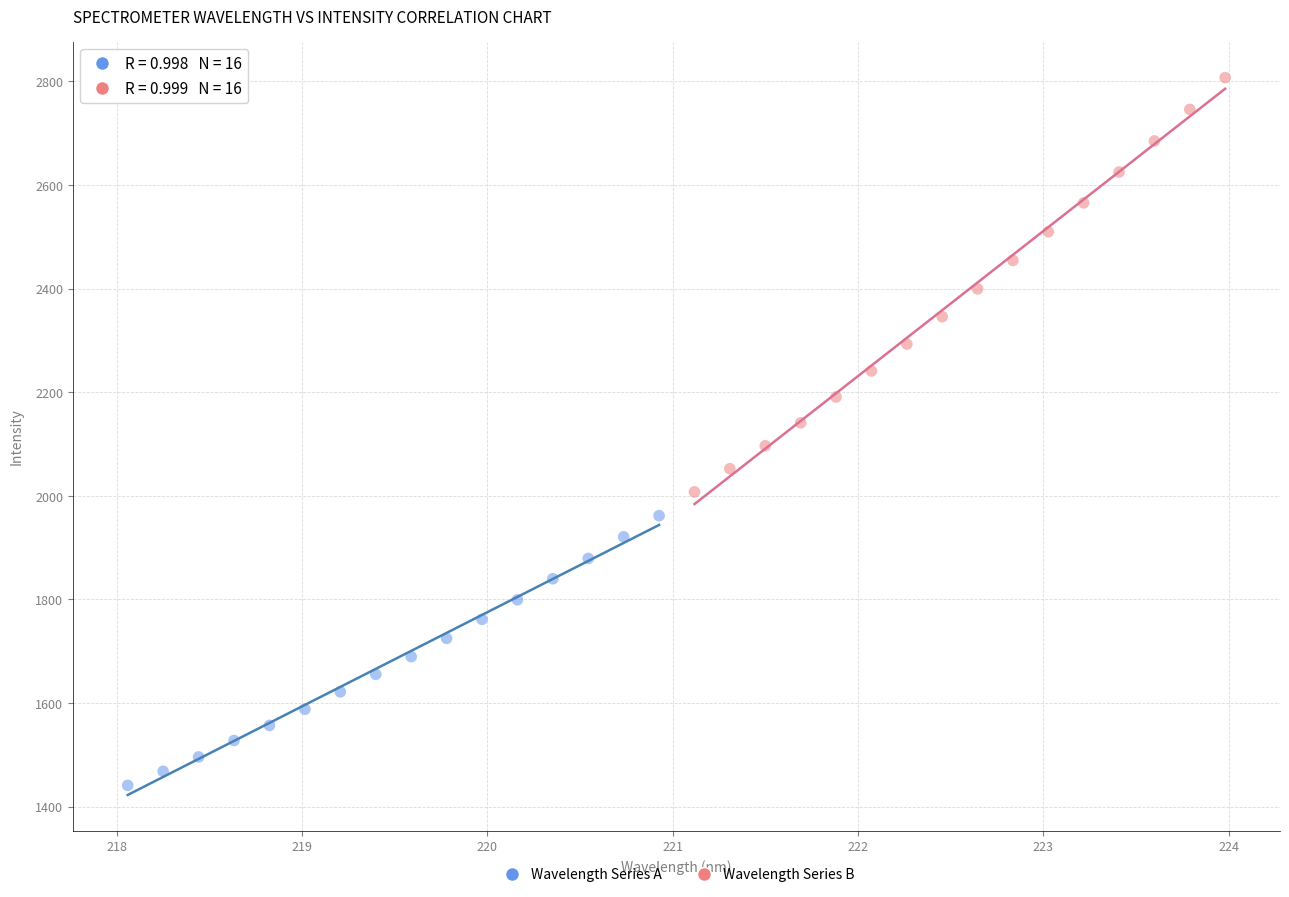

Which series contains the highest Y value?

Wavelength Series B